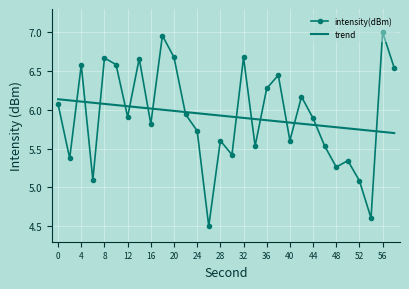

Rank the series by their maximum value, from lowest to highest.

trend, intensity(dBm)